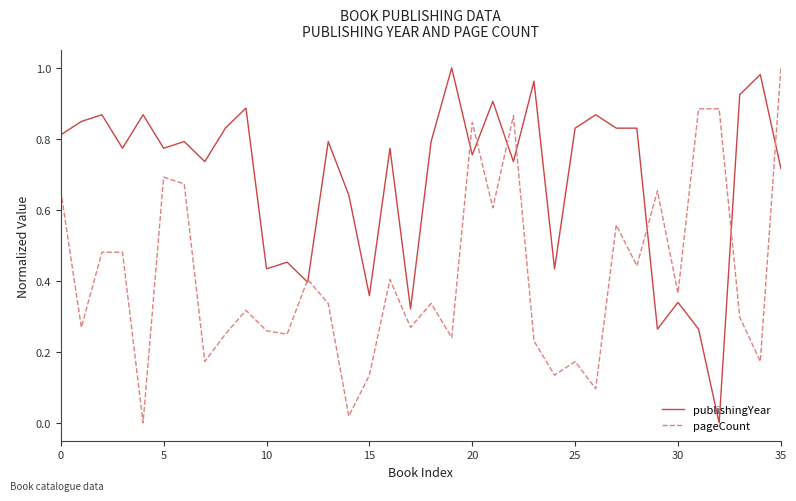

Which series has the largest total across all categories?

publishingYear